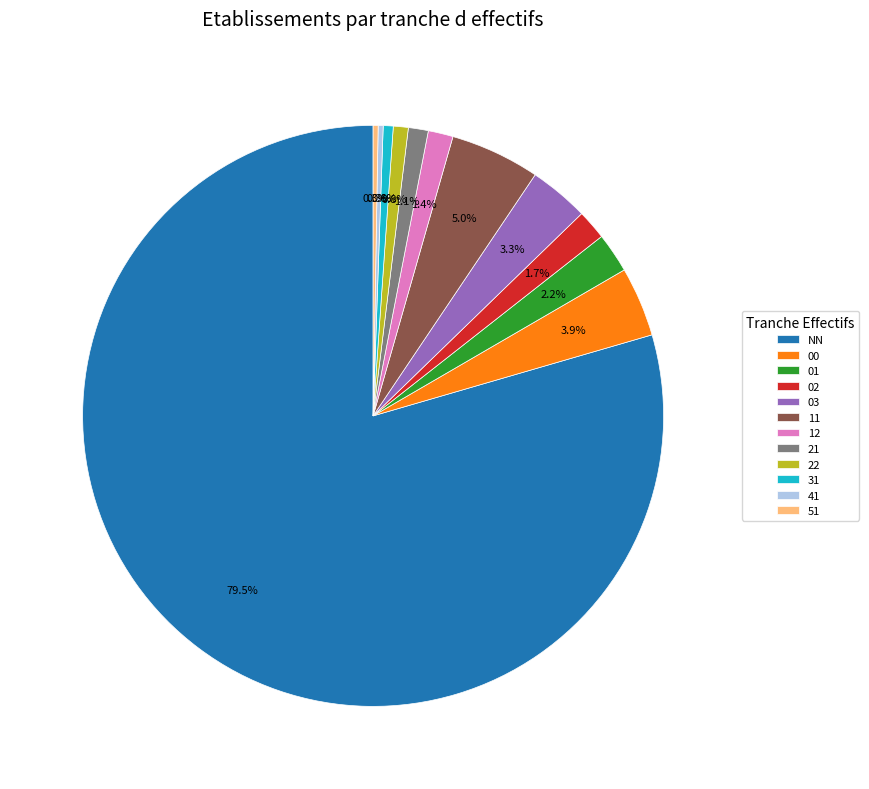

Is it true that 03 is 3% of the pie?

True